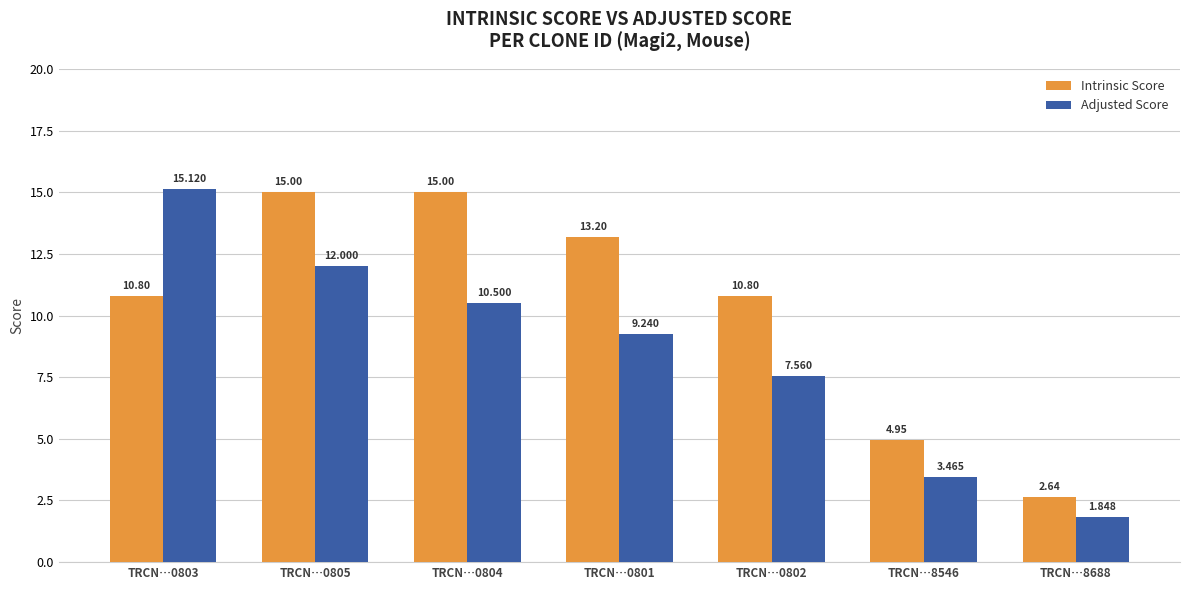

How many data points in Intrinsic Score are less than 10?

2